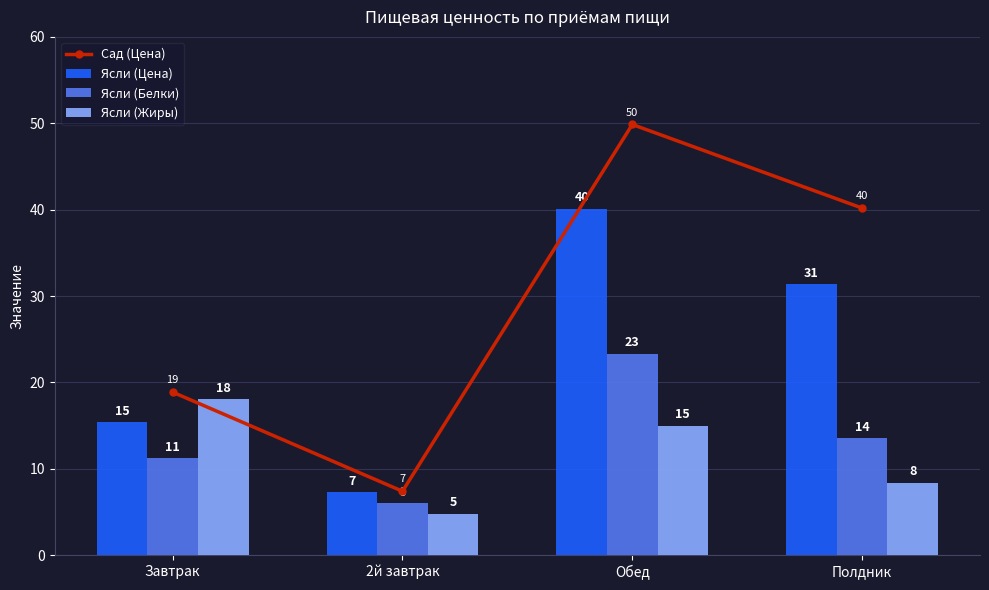

What are all the series names shown in the legend?

Сад (Цена), Ясли (Цена), Ясли (Белки), Ясли (Жиры)